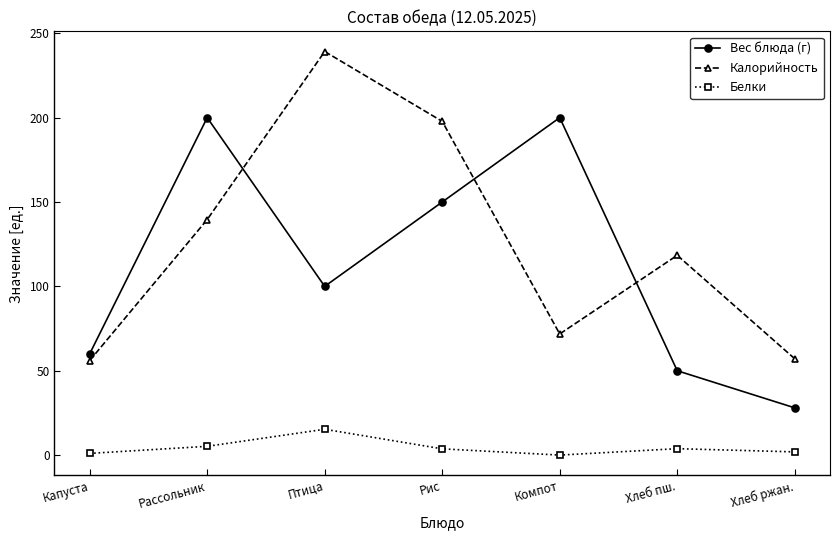

Where is the first local maximum for Калорийность?

Птица